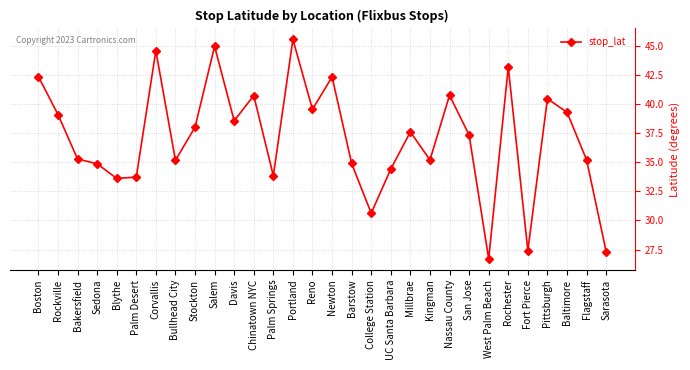

How many data points are above 37?

16